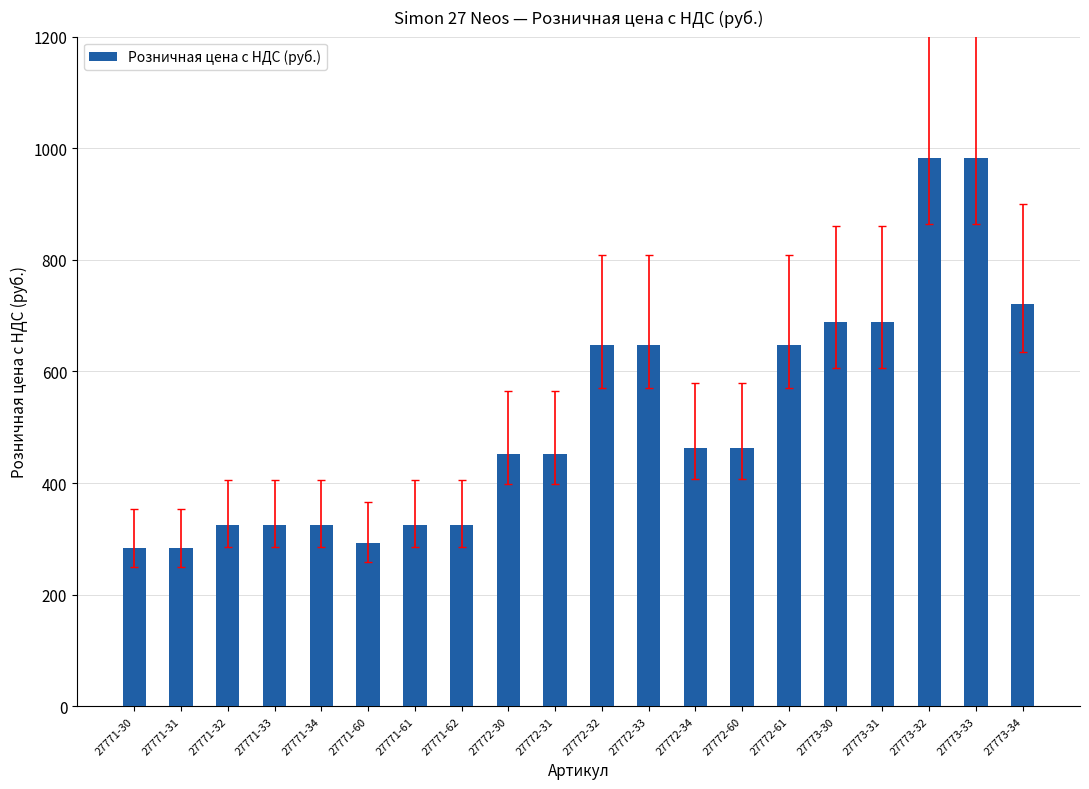

Approximately how many times larger is the value at 27771-30 compared to 27773-33?

0.3